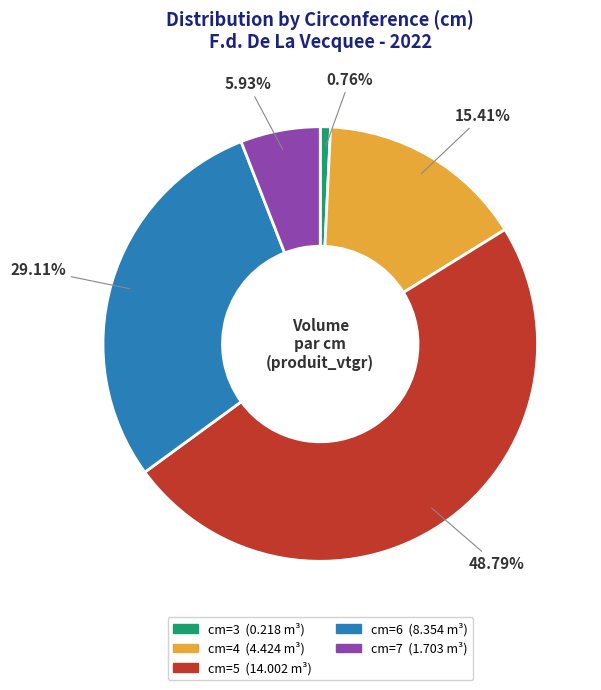

Which slice is the largest?

cm=5